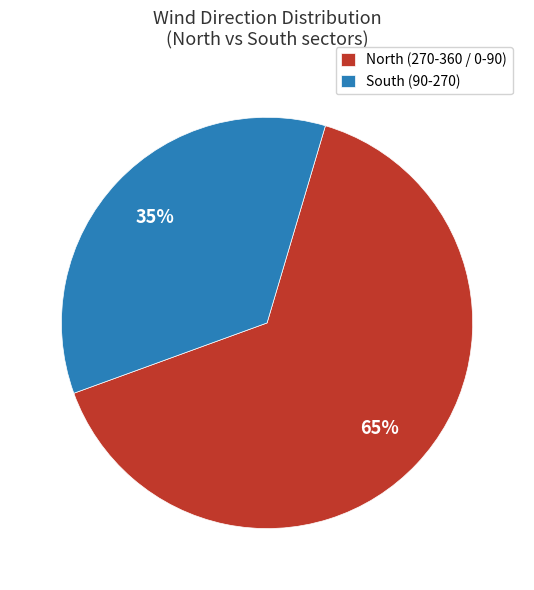

True or false: South (90-270) accounts for 35% of the total.

True